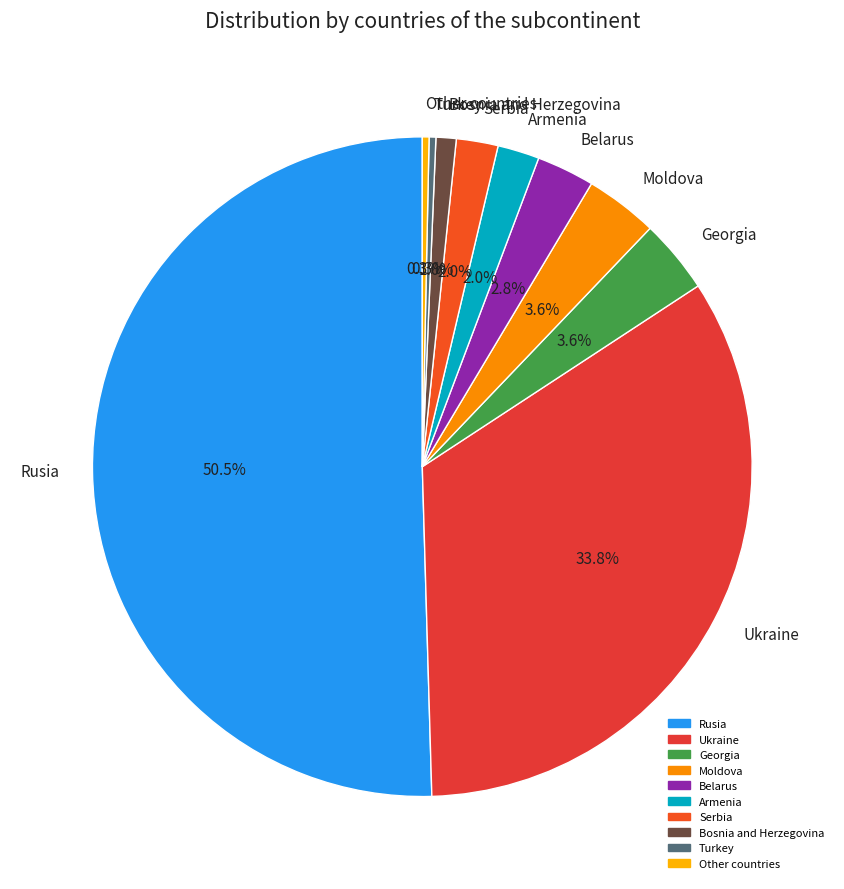

Combined, what portion of the pie is Bosnia and Herzegovina and Georgia?

4.6%